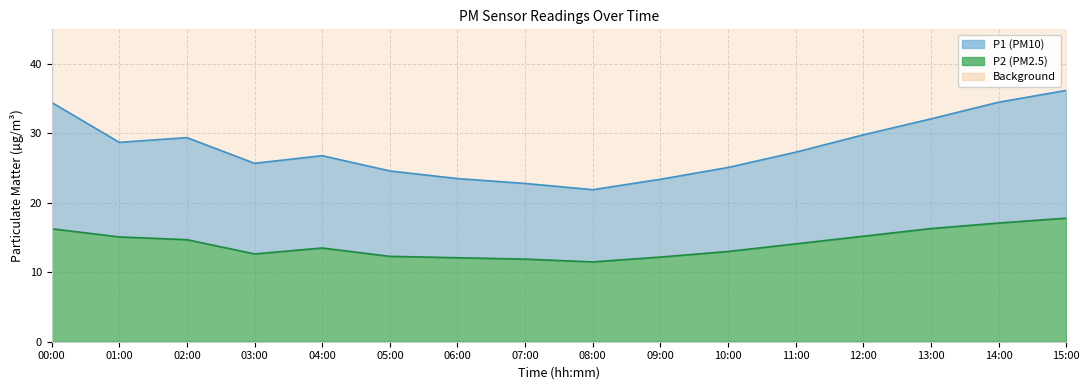

Between 01:00 and 06:00, which is larger?

01:00